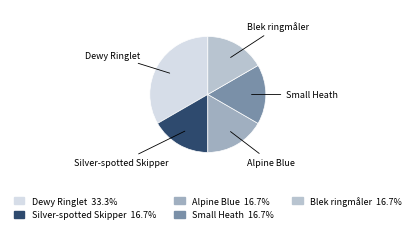

Does any single category account for the majority?

No